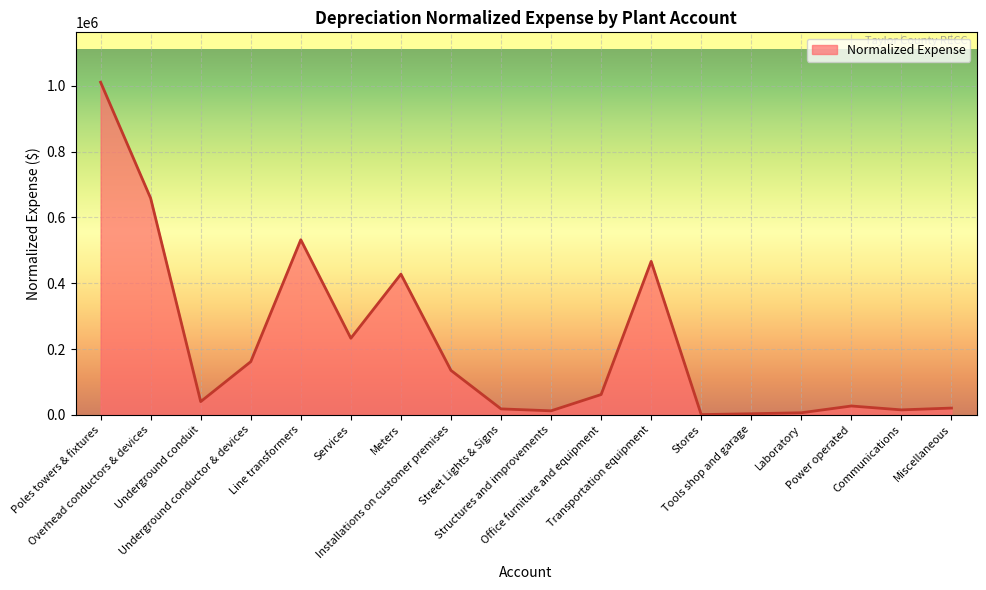

What is the difference between the maximum and minimum values?

1010673.5